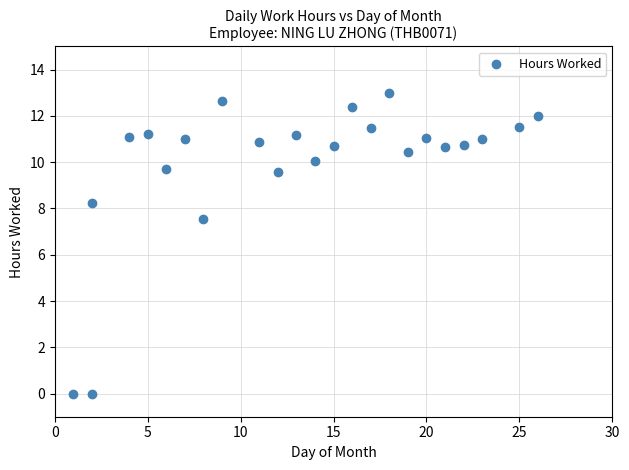

What is the range of Y values (max minus min)?

13.0